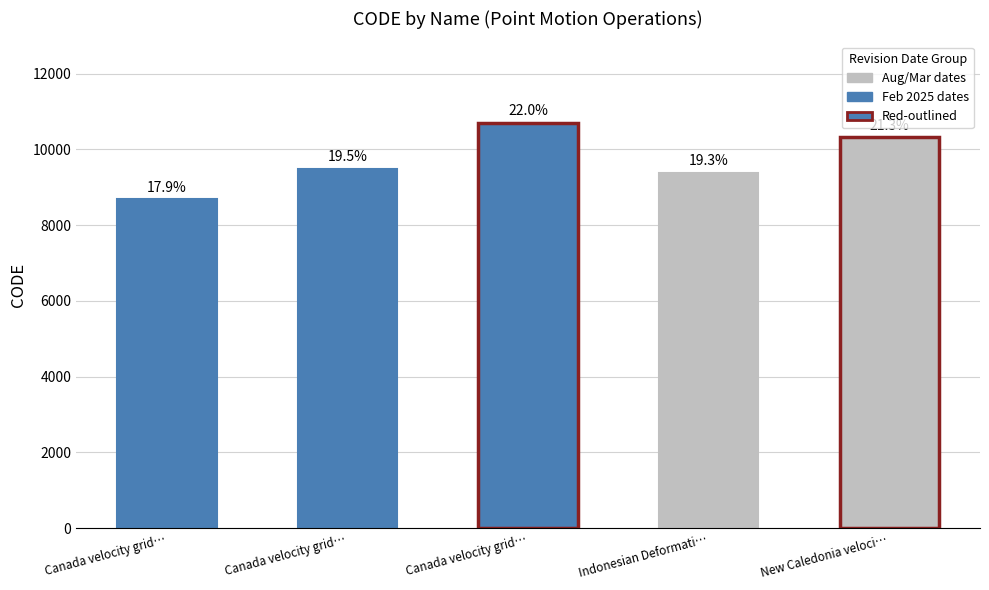

What is the value of the 1st bar from the left?

8676